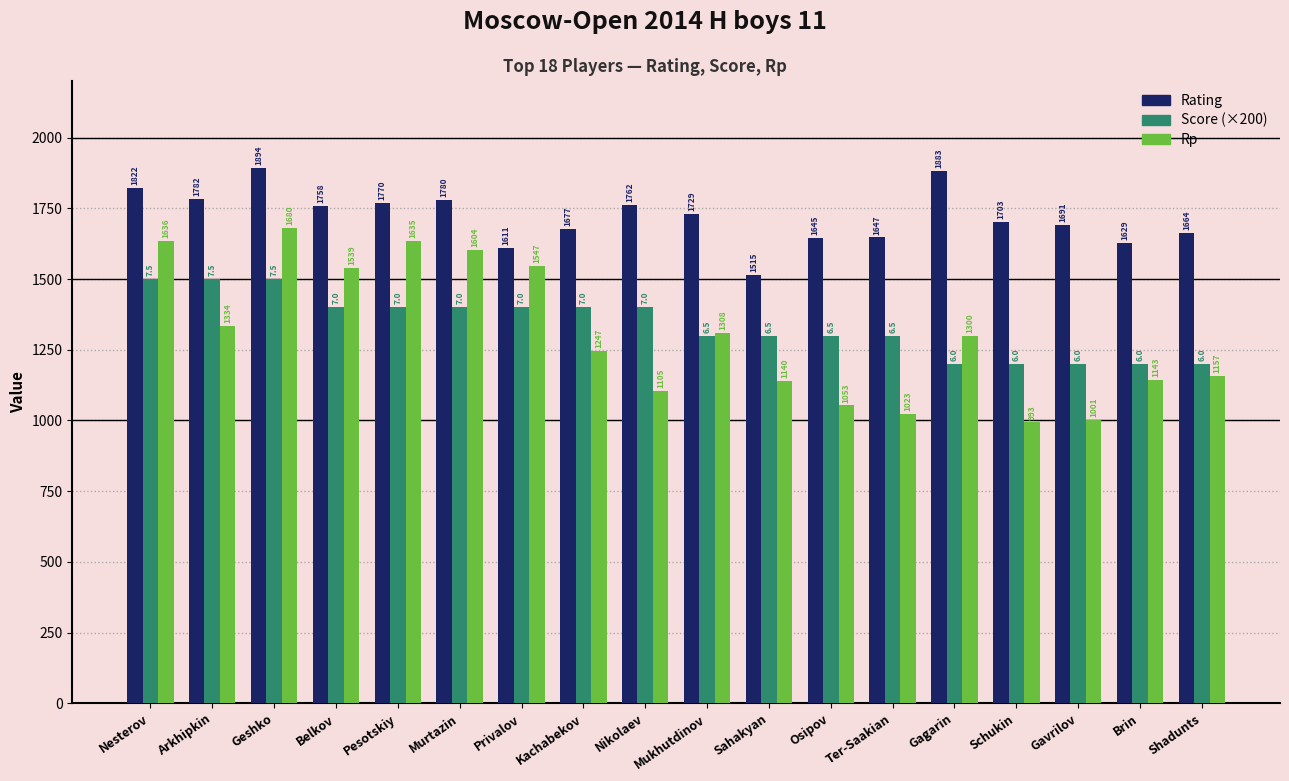

What is the label of the 13th bar from the left?

Ter-Saakian